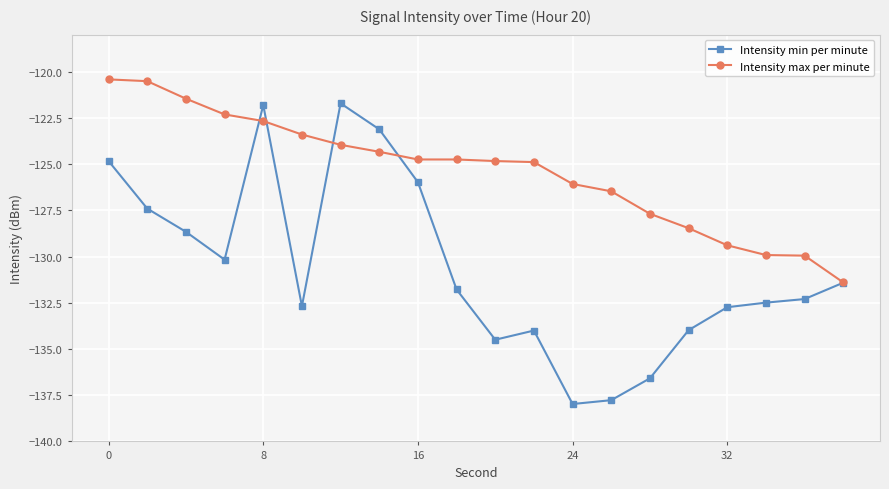

What is the value of the Intensity min per minute point at the 16th from the left?

-134.0